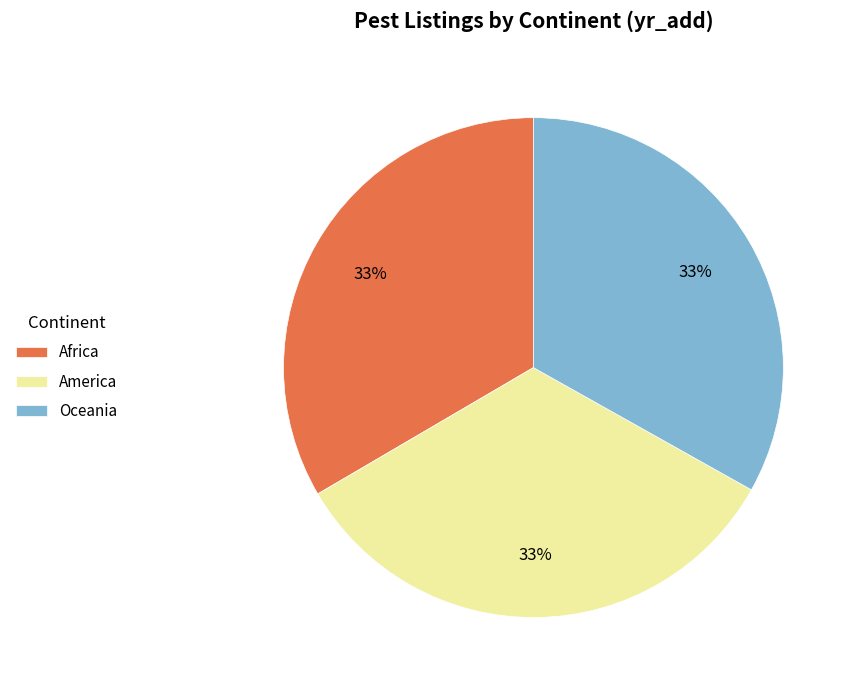

The Oceania slice represents 33% of the pie. True or false?

True